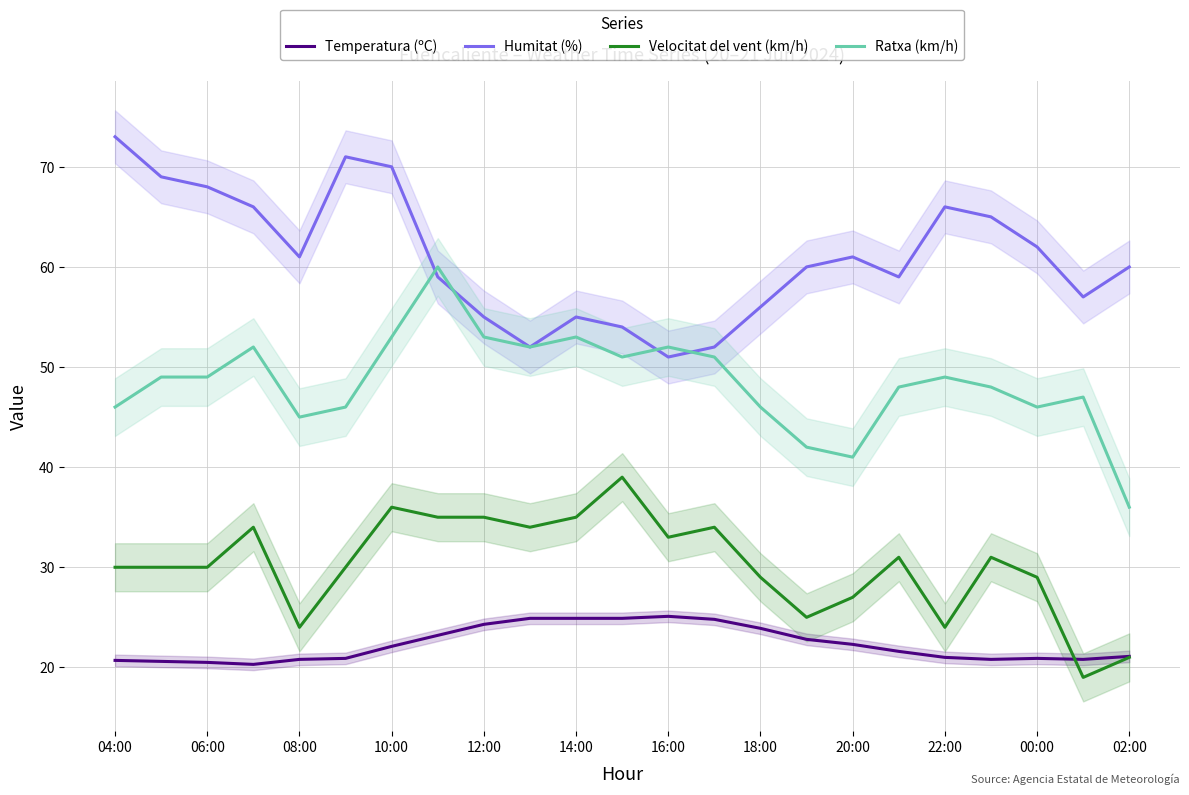

What is the approximate value of Temperatura (ºC) at 16:00?

25.1